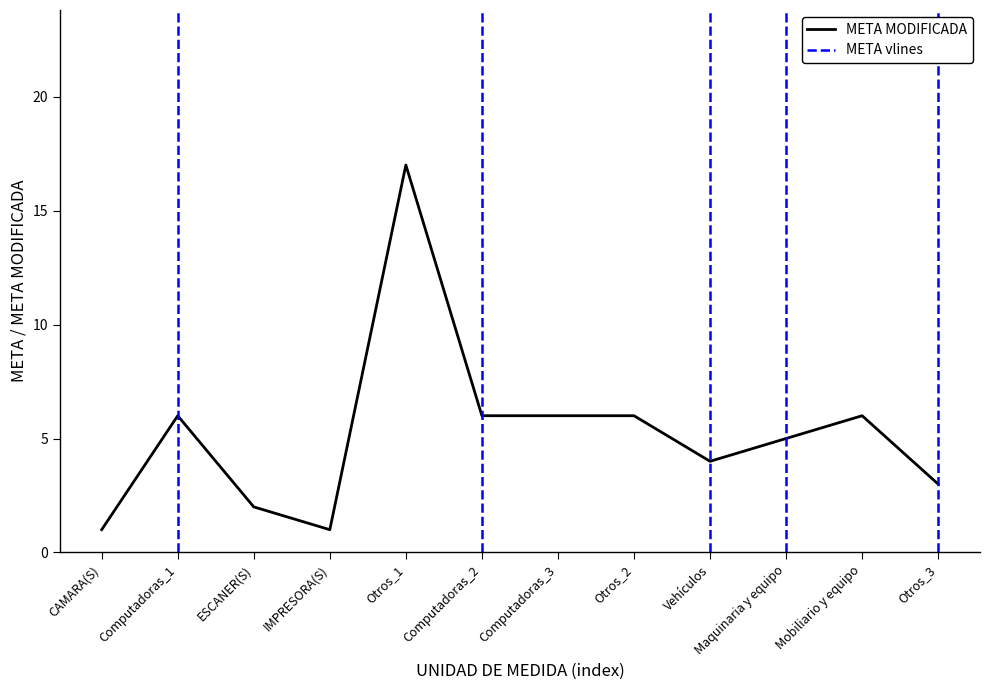

List the labels in order of value, largest first.

Otros_1, Computadoras_1, Computadoras_2, Computadoras_3, Otros_2, Mobiliario y equipo, Maquinaria y equipo, Vehículos, Otros_3, ESCANER(S), CAMARA(S), IMPRESORA(S)